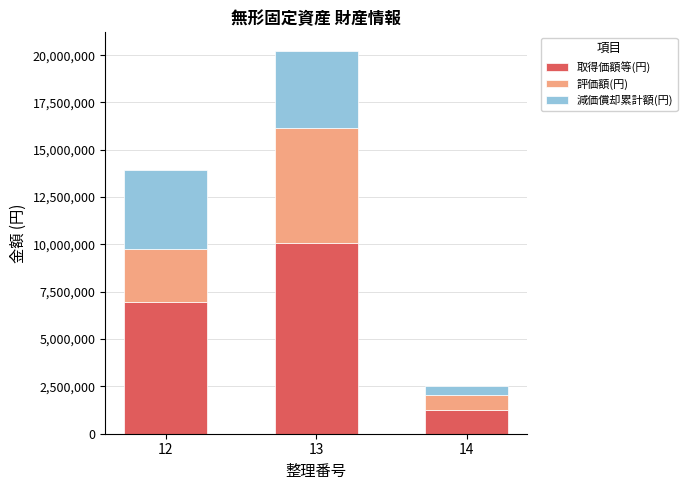

At which category is the sum across all series the highest?

13